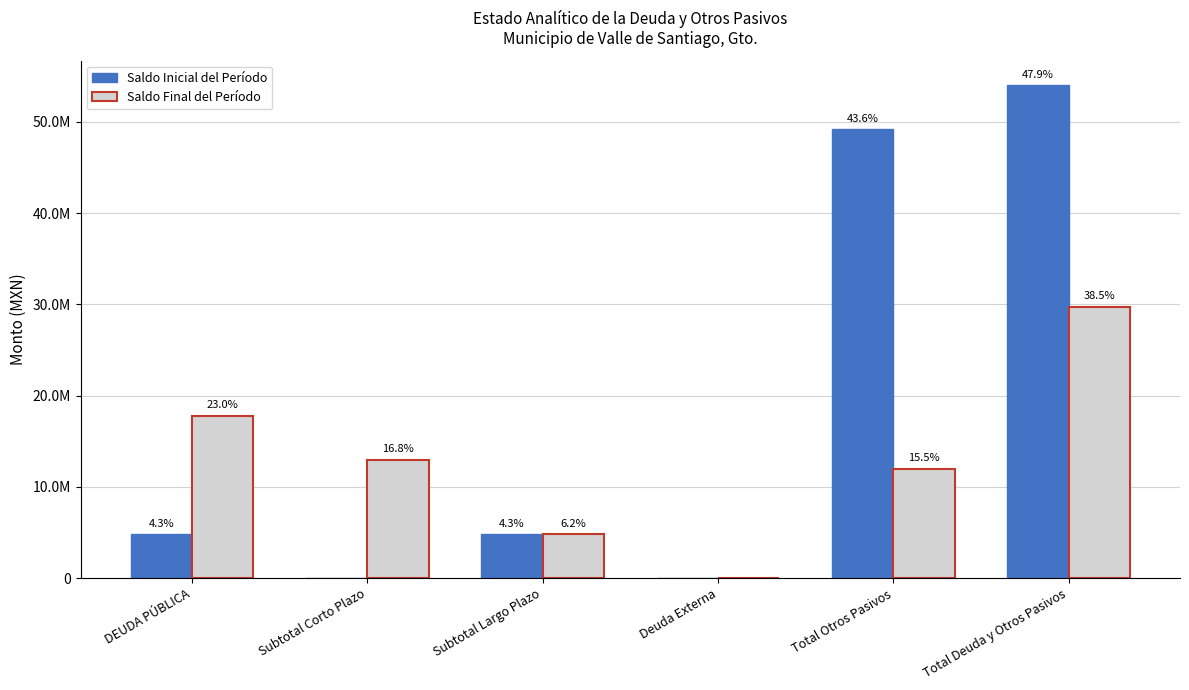

Where is Saldo Final del Período nearest to the value 14874496?

Subtotal Corto Plazo